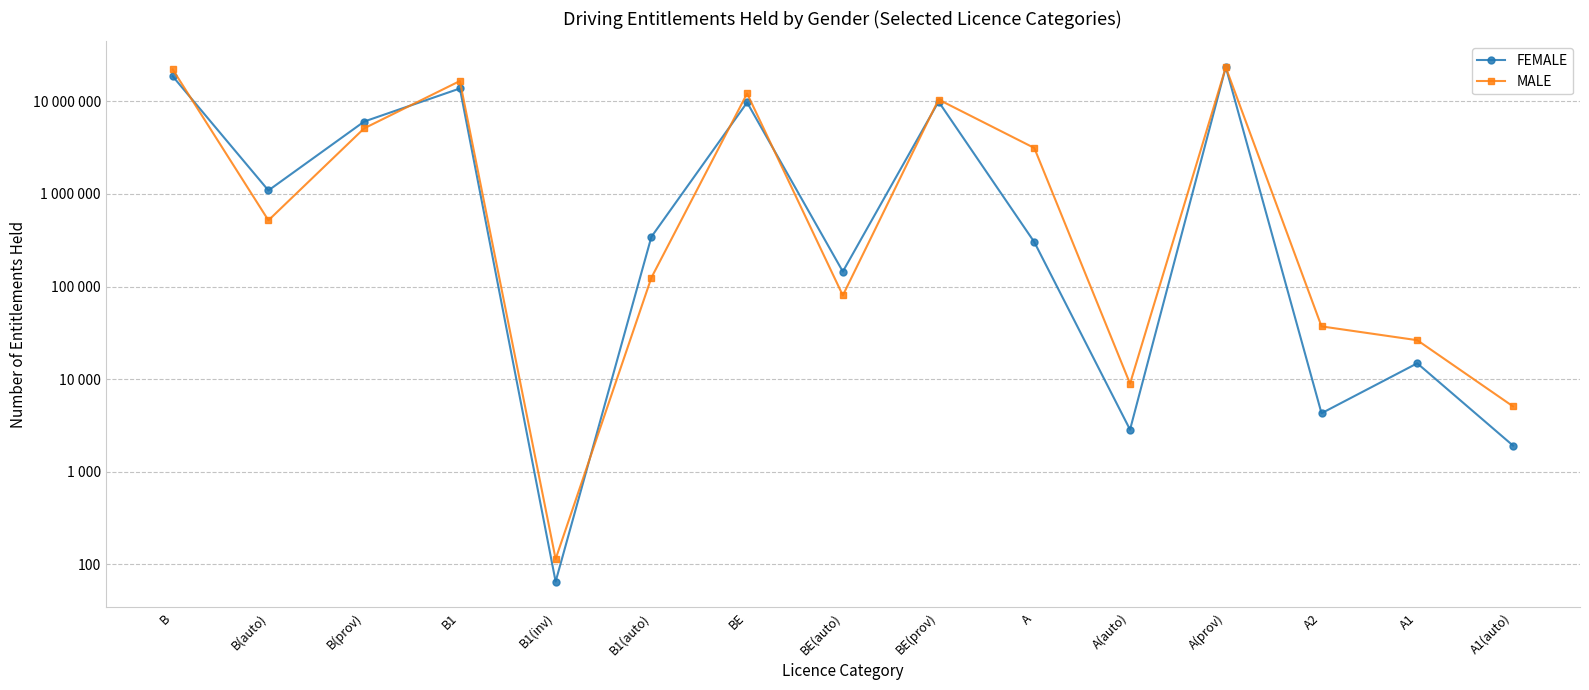

At which label does MALE reach its peak?

A(prov)